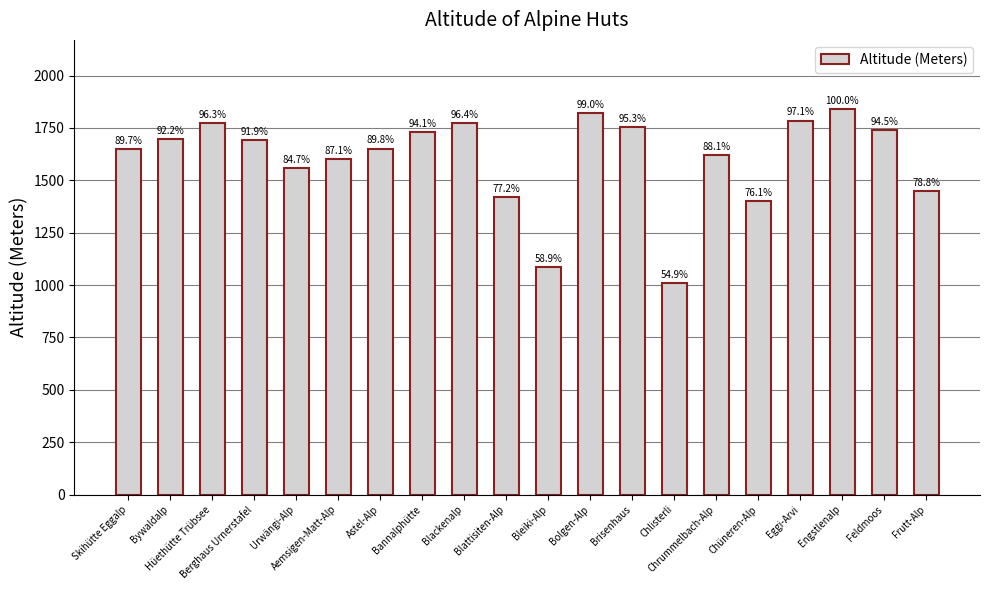

Read the value at Brisenhaus, to the nearest 50.

1750